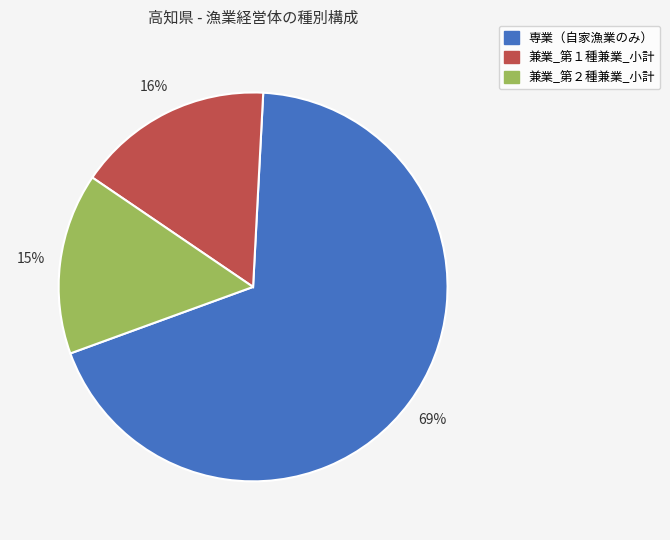

The 専業（自家漁業のみ） slice represents 69% of the pie. True or false?

True